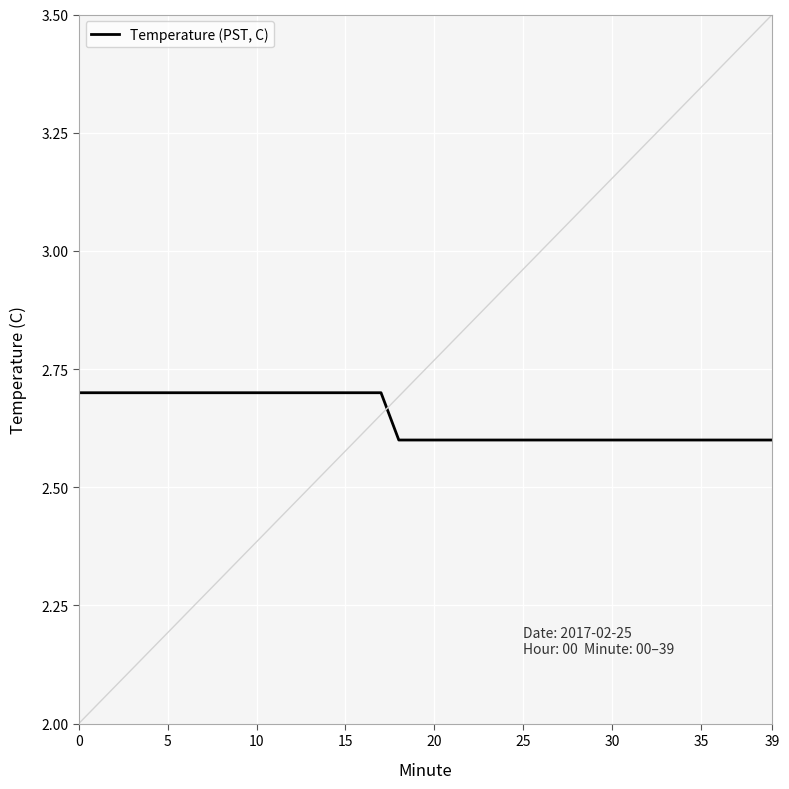

Approximately how many times larger is the value at 10 compared to 38?

1.0